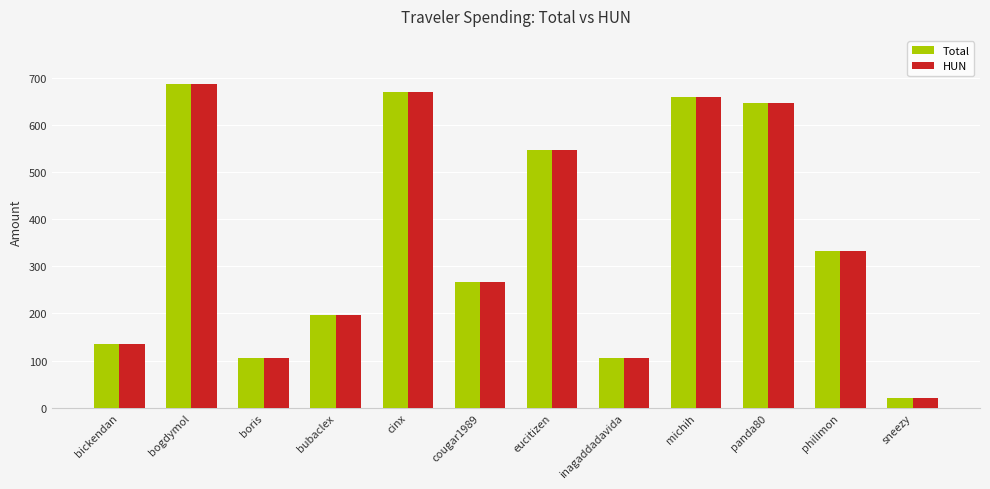

Is the value of HUN at philimon greater than the value of Total at eucitizen?

No